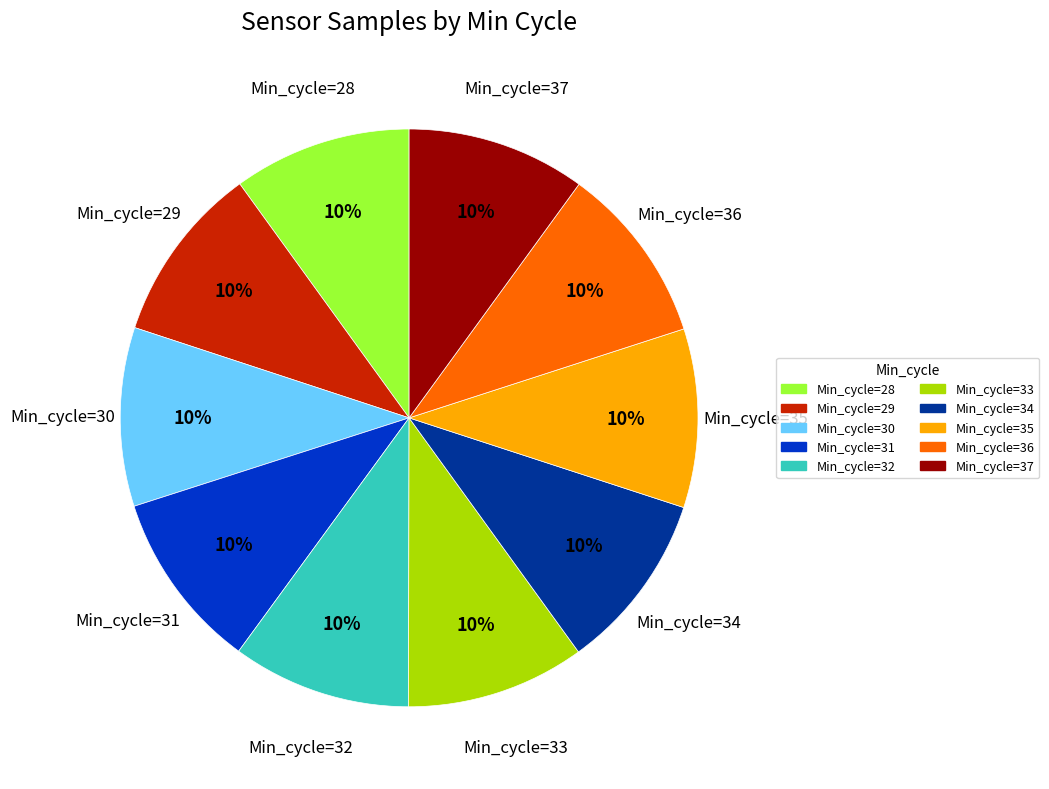

To the nearest percent, what portion does Min_cycle=28 represent?

10%